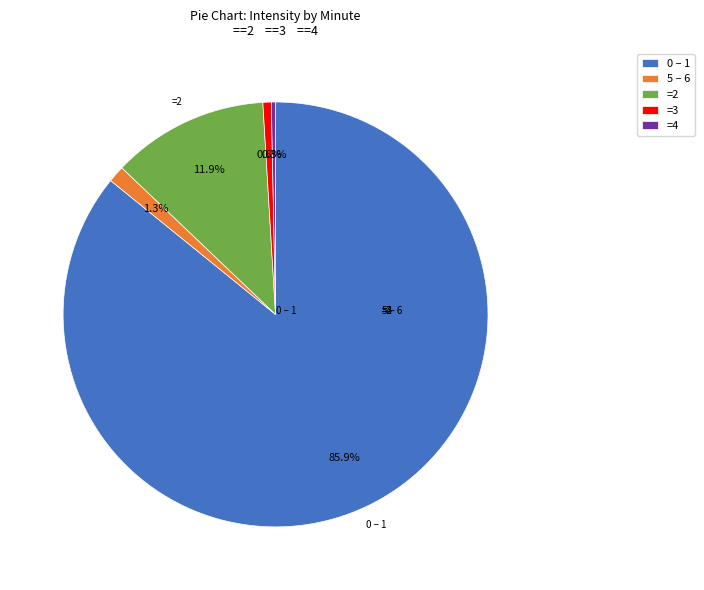

How many slices are in this pie chart?

5